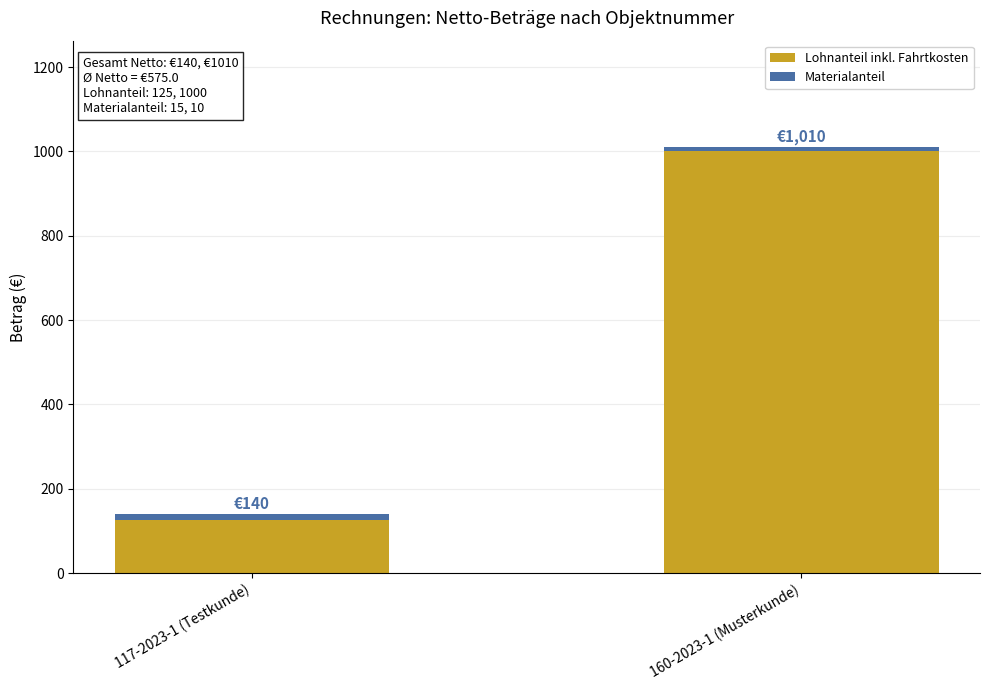

Count the number of categories in the chart.

2